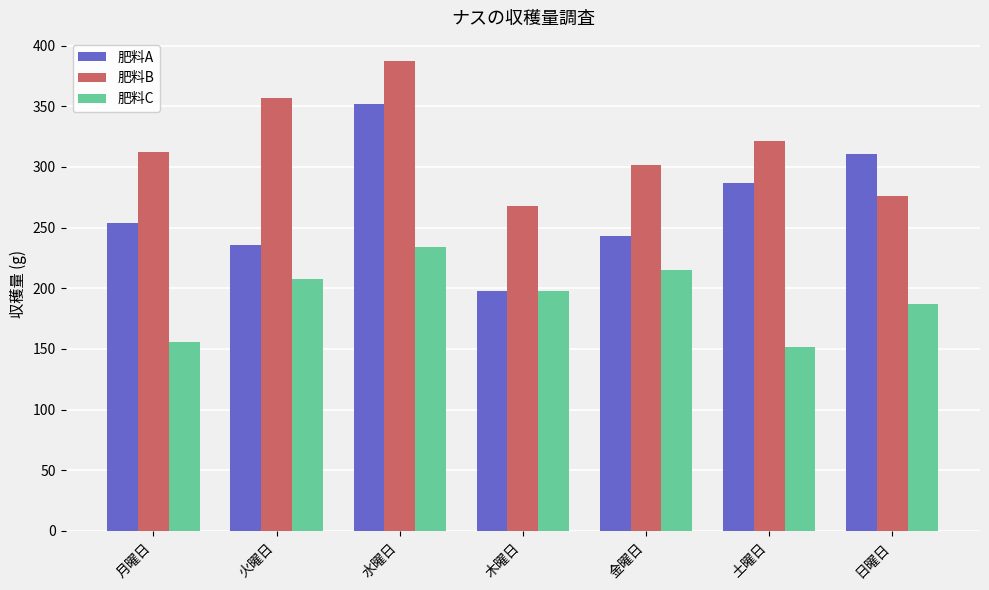

Which series has the widest spread of values?

肥料A